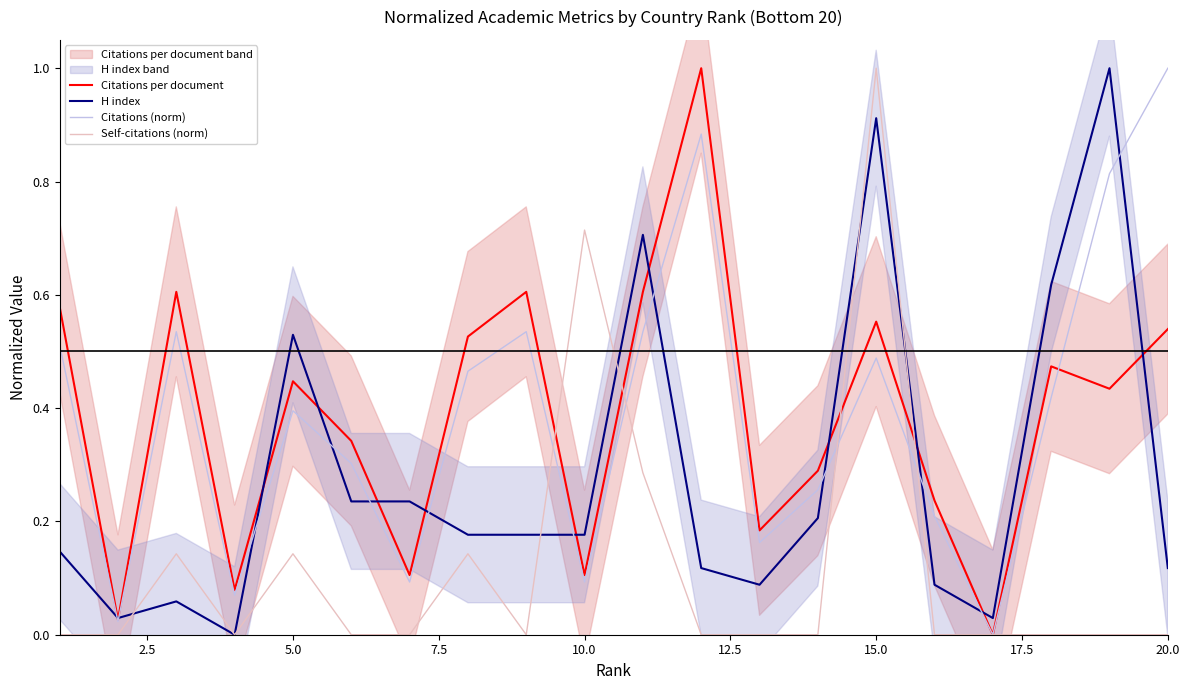

True or false: Citations per document and H index cross at least once.

True